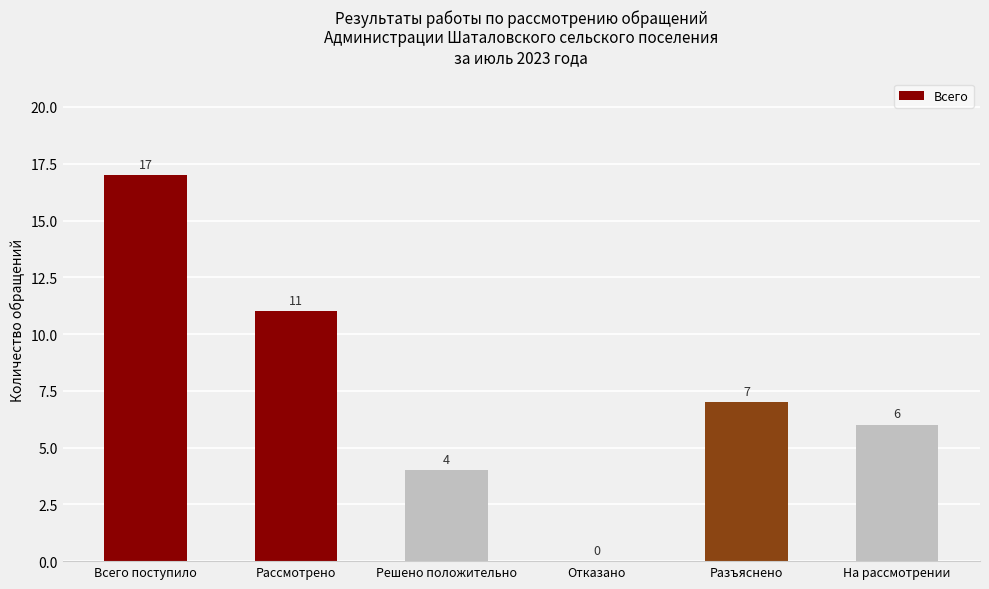

Which has a higher value, Отказано or Рассмотрено?

Рассмотрено